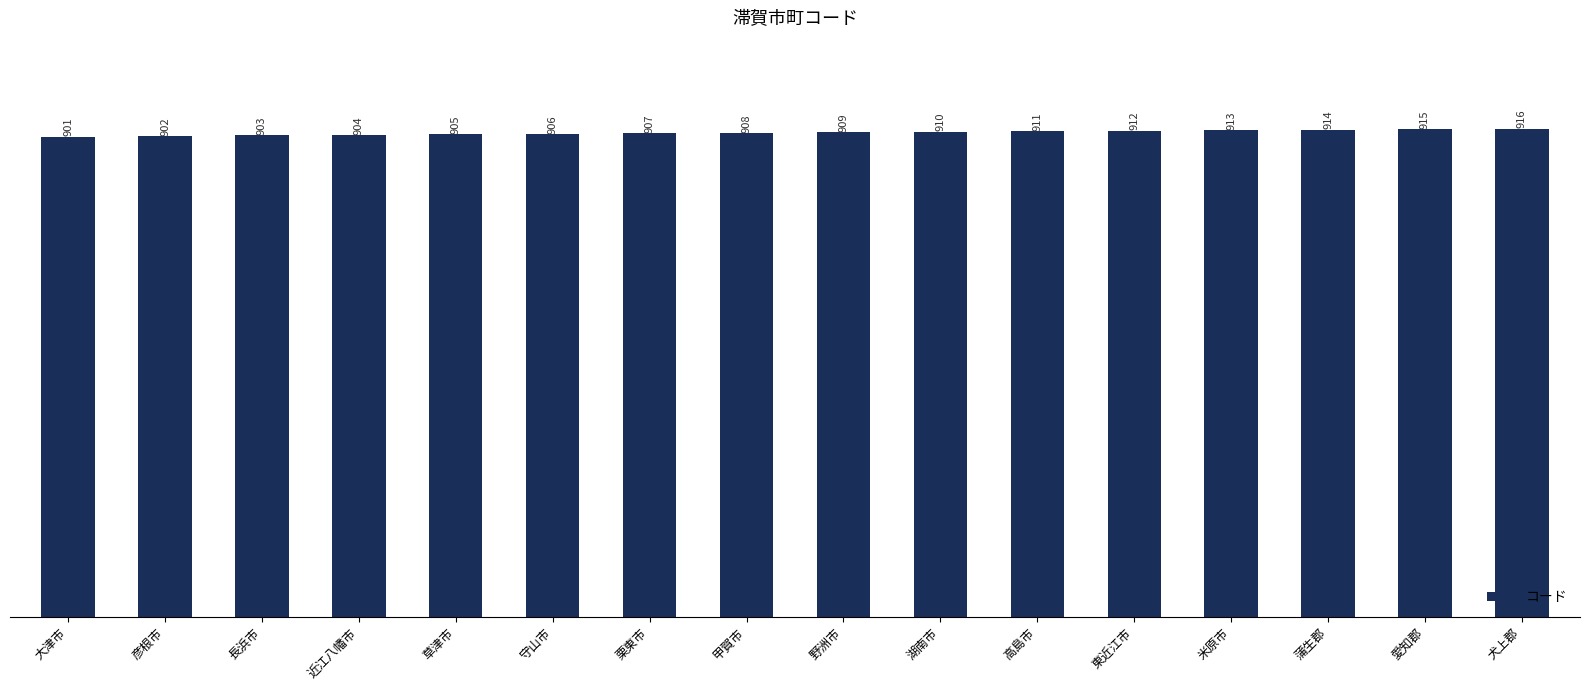

What is the label of the 6th bar from the right?

高島市